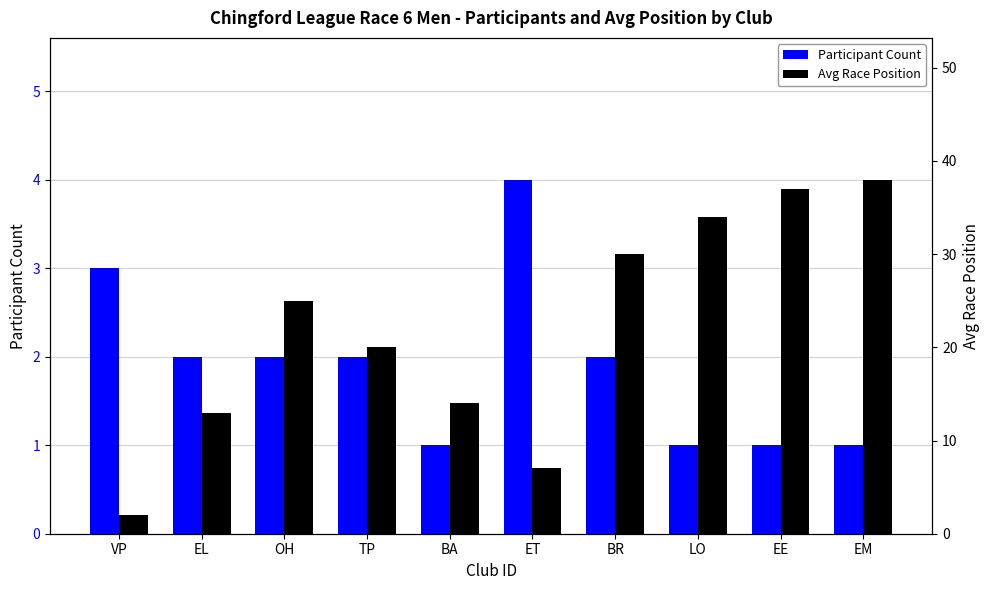

Reading right to left, transcribe all the data shown in this chart.

Participant Count: 1	1	1	2	4	1	2	2	2	3
Avg Race Position: 38	37	34	30	7	14	20	25	13	2